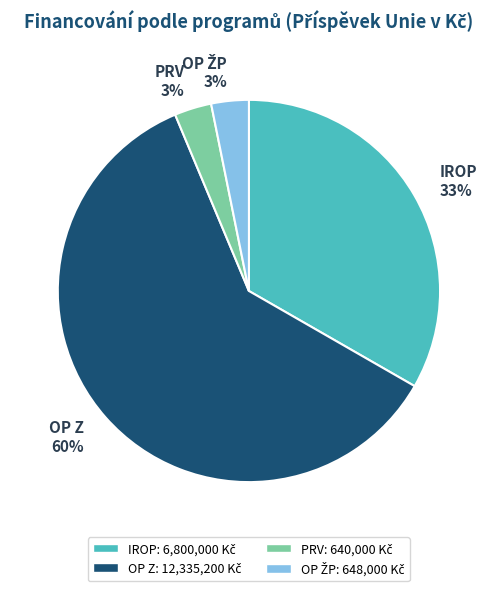

Between OP Z and IROP, which is larger?

OP Z